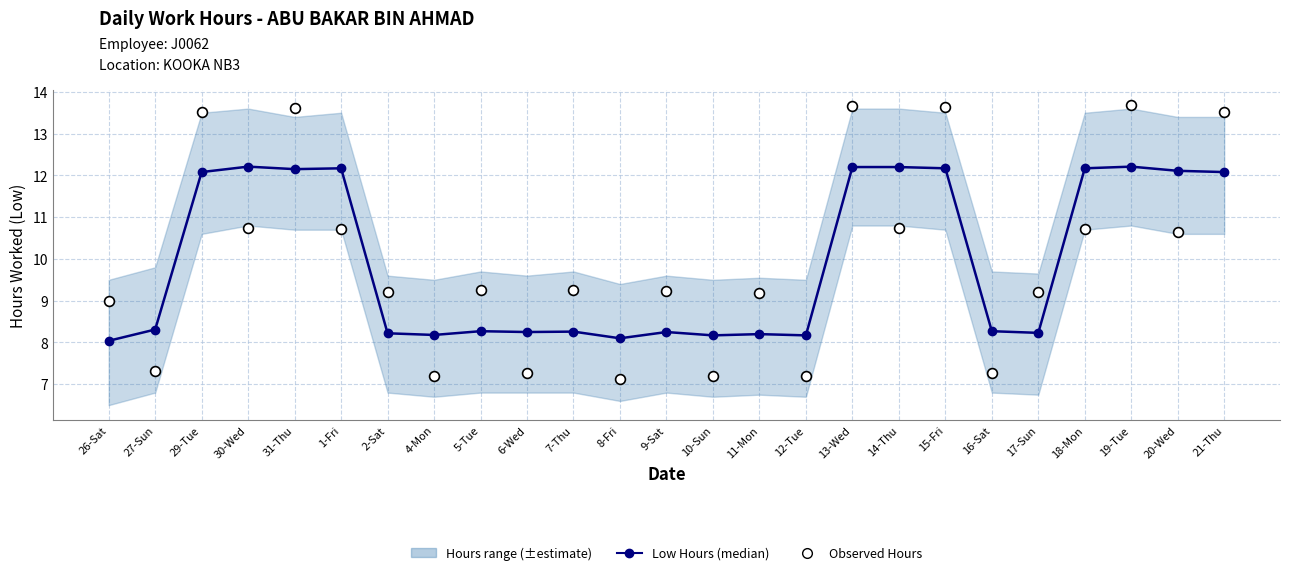

Which series has the largest total across all categories?

Observed Hours